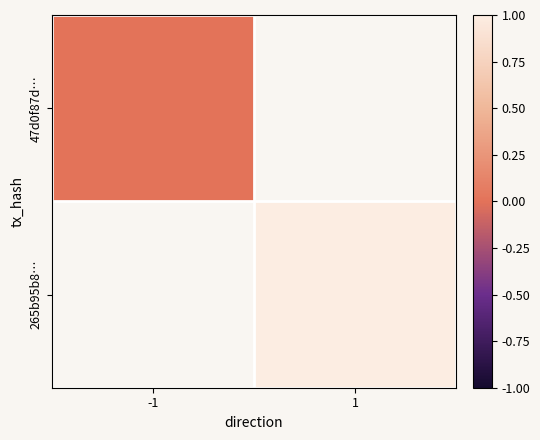

Is the value of 47d0f87d… at -1 greater than the value of 265b95b8… at 1?

No